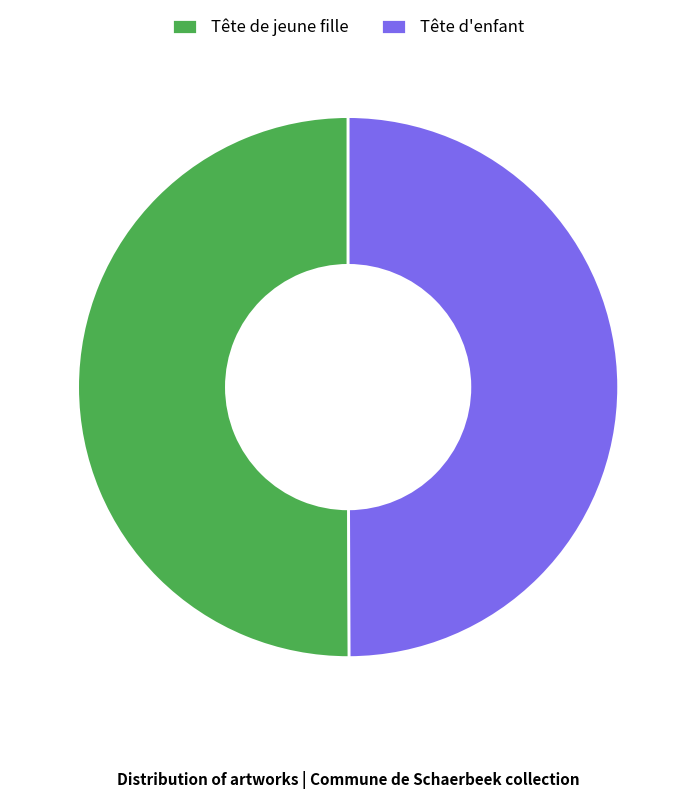

Is the sum of Tête d'enfant and Tête de jeune fille greater than half?

Yes